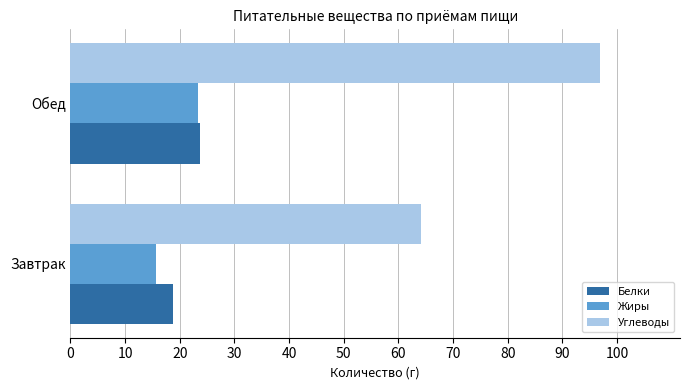

Which series has the largest total across all categories?

Углеводы